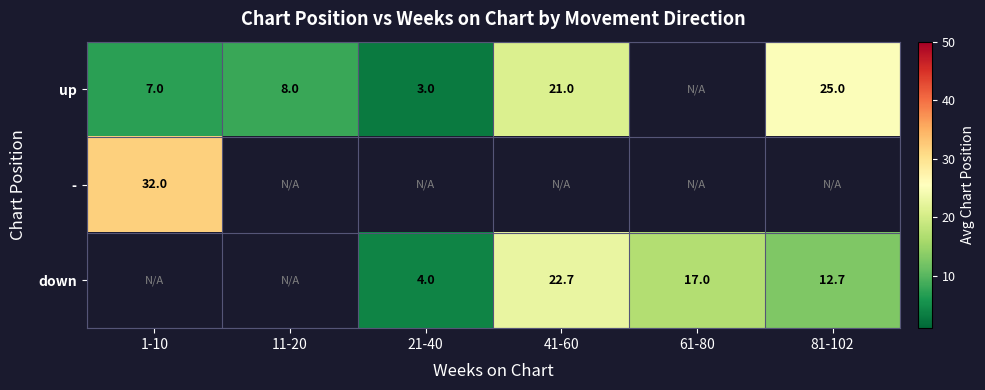

What is the sum of the up values at 81-102 and 1-10?

32.0